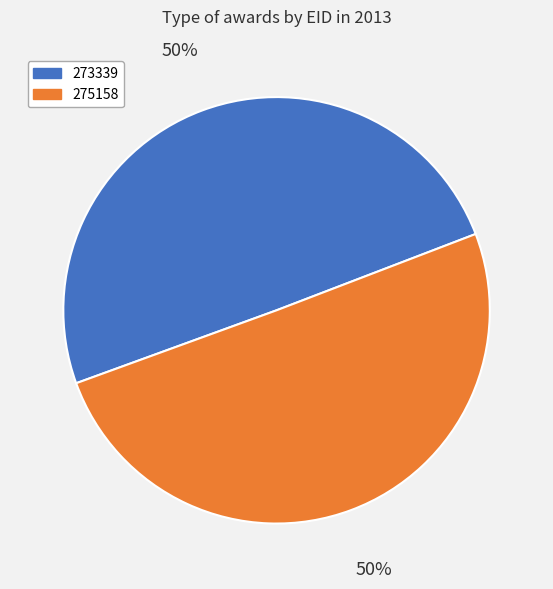

How many segments does this pie chart have?

2